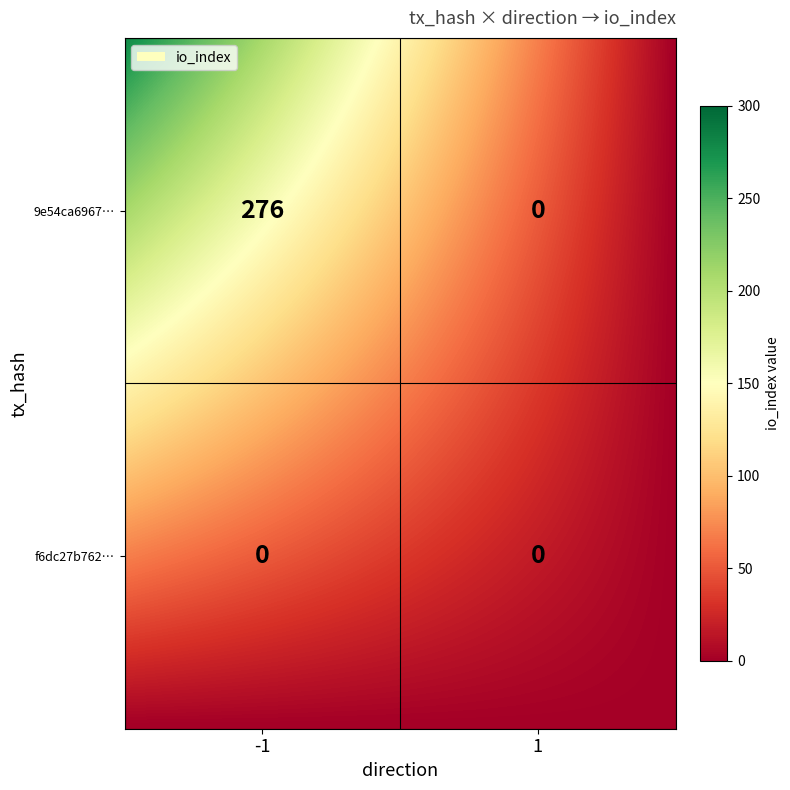

Is the value of f6dc27b762f1627a5d871fbde55b04f394269d8… at direction_1 greater than the value of 9e54ca6967aca45724b0a202f7d3378f30a7344… at direction_-1?

No